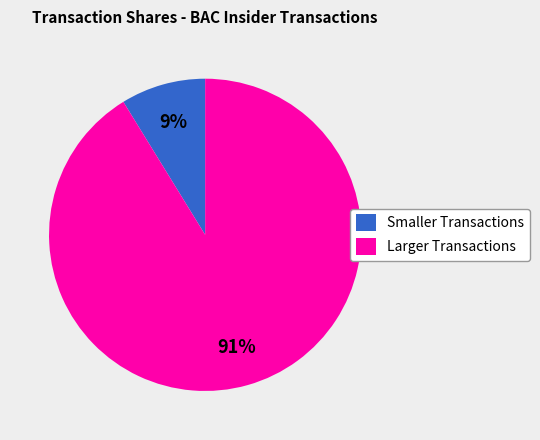

To the nearest percent, what percentage of the pie is Larger Transactions?

91%